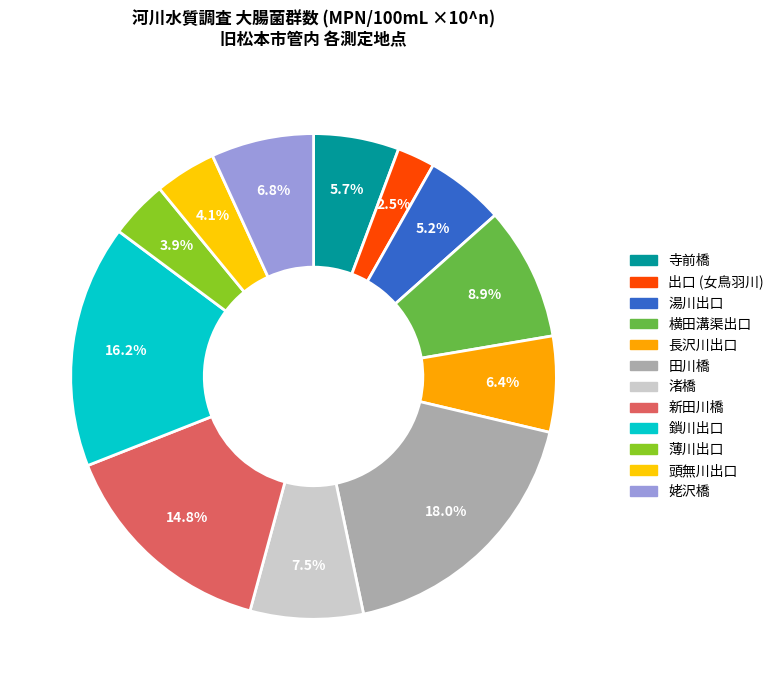

Which has a higher value, 出口 (女鳥羽川) or 新田川橋?

新田川橋